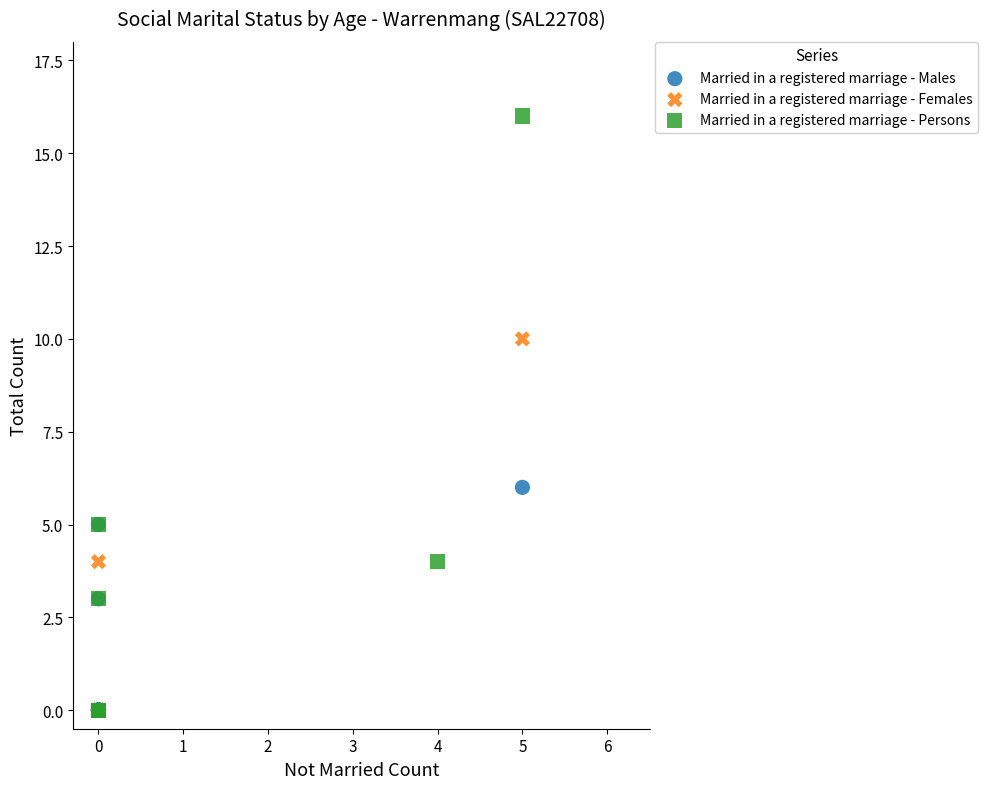

Which series reaches the maximum Y coordinate?

Married in a registered marriage - Persons